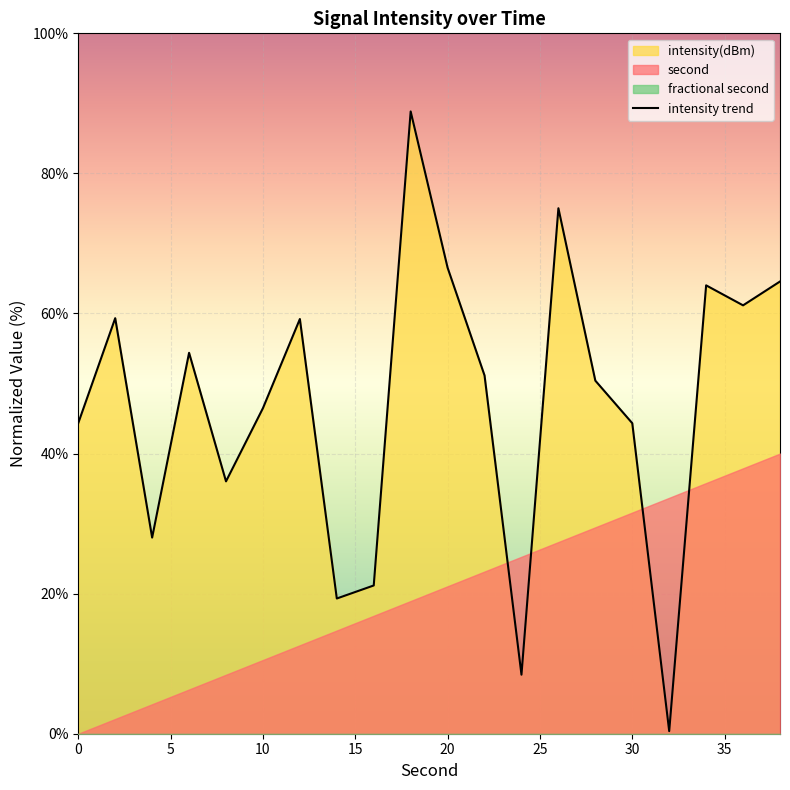

The value of intensity trend at 20 is 66.5. True or false?

True